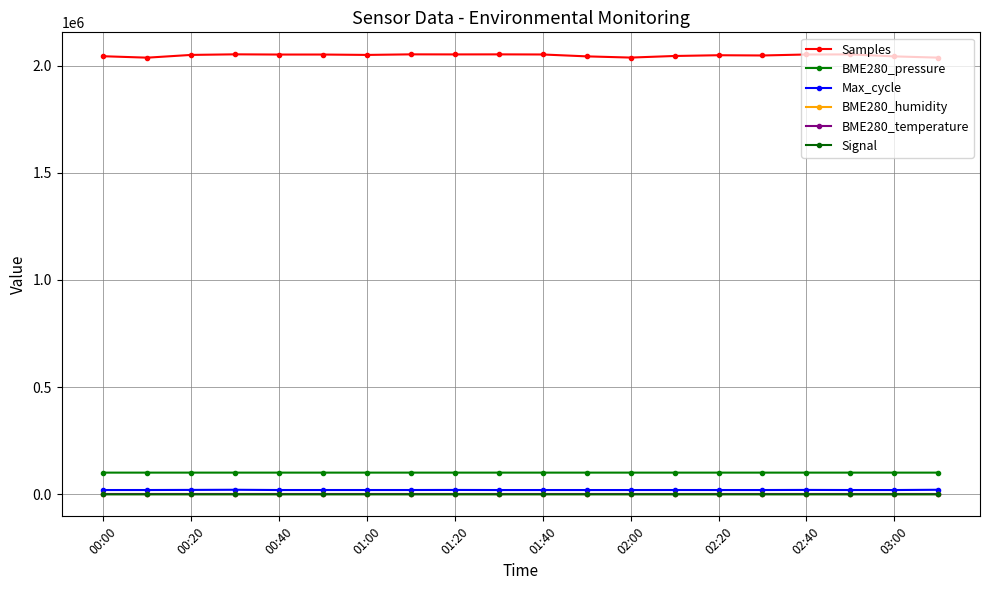

How many data points in Samples are less than 2049975?

10